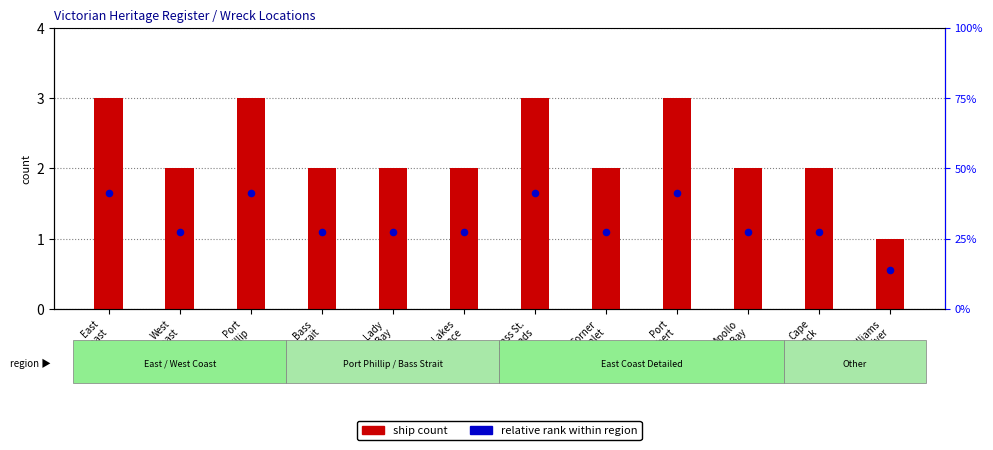

What are all the series names shown in the legend?

ship count, relative rank within region